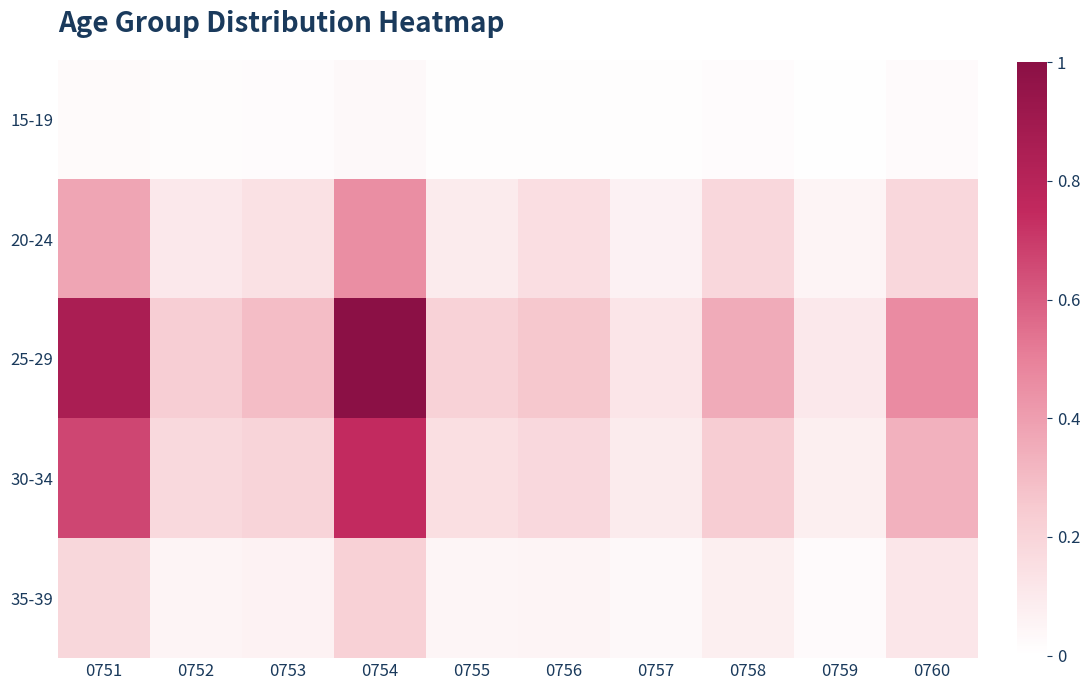

Rank the series by their average value, from lowest to highest.

15-19, 35-39, 20-24, 30-34, 25-29